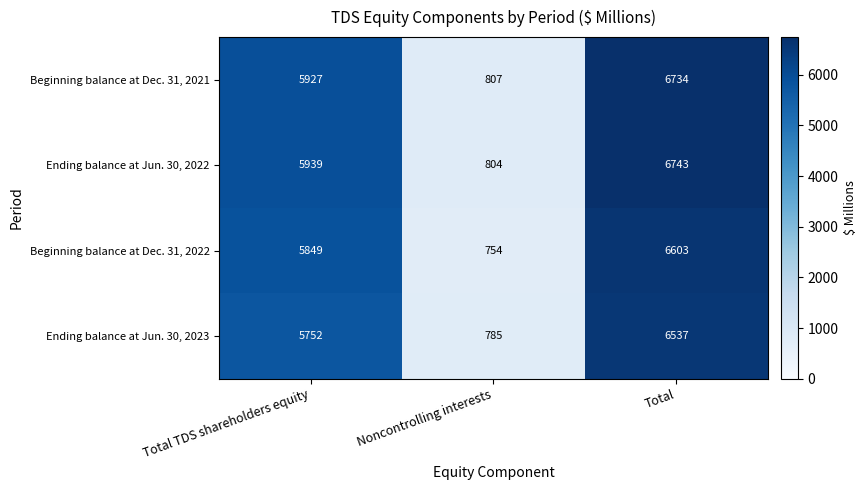

What is the smallest value displayed?

754